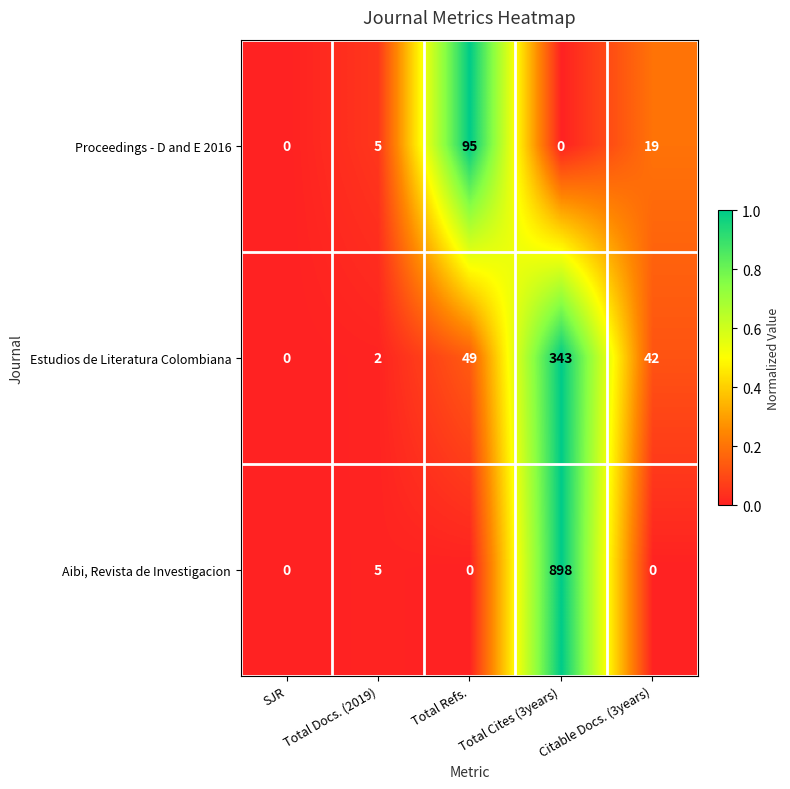

Count the number of categories in the chart.

5